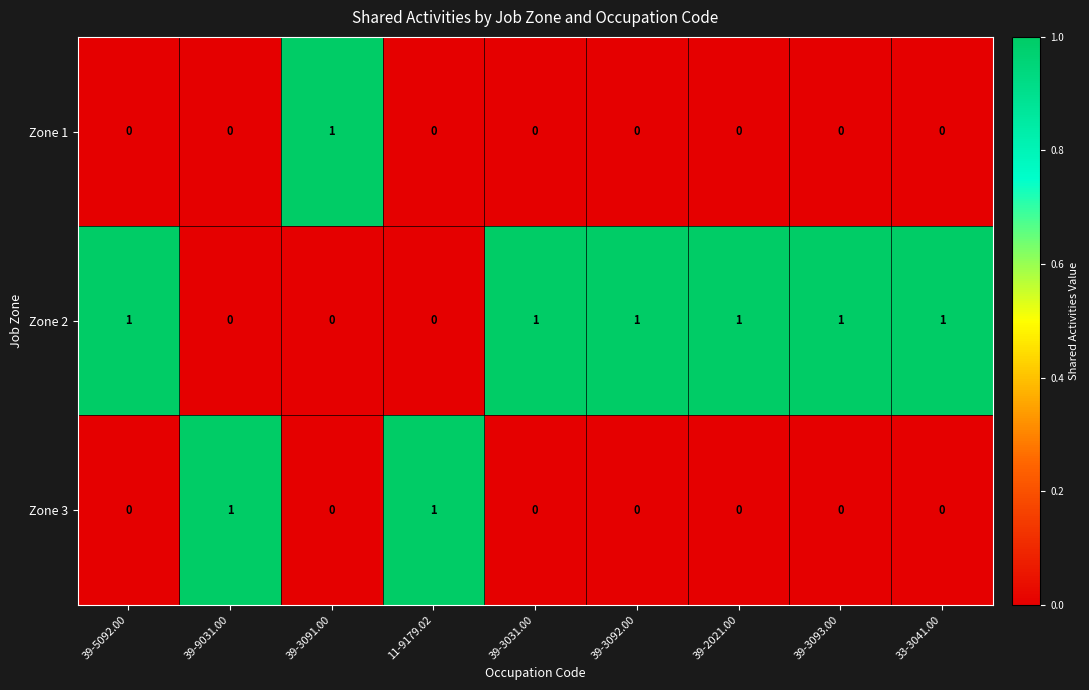

What is the sum of all Zone 2 values?

6